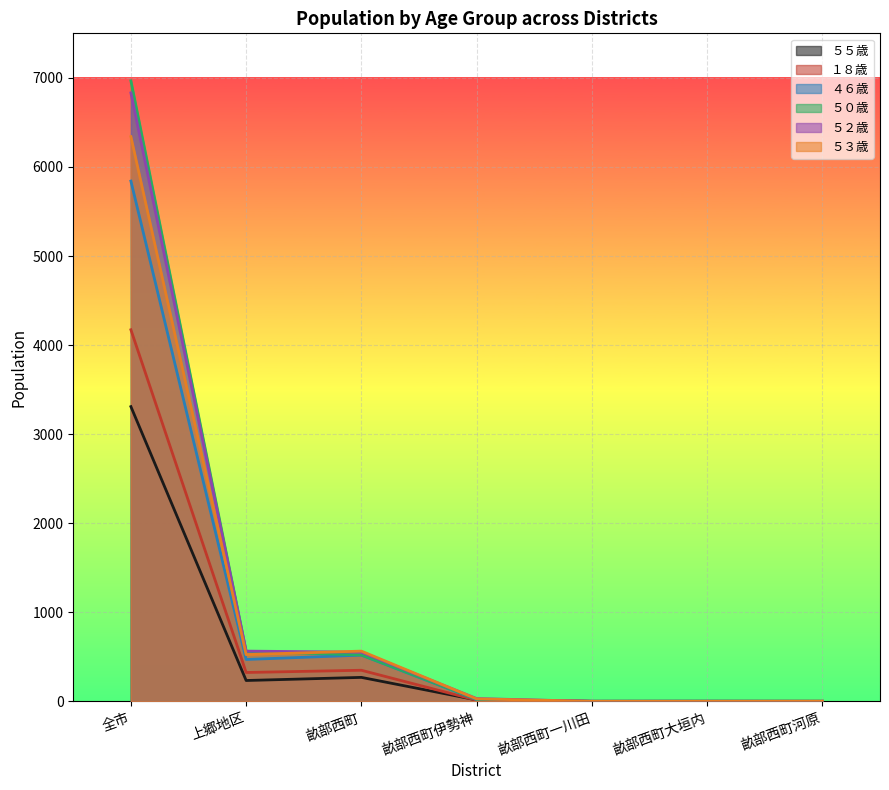

Reading right to left, extract all data points from this chart.

５５歳: 畝部西町河原=0	畝部西町大垣内=1	畝部西町一川田=0	畝部西町伊勢神=16	畝部西町=269	上郷地区=234	全市=3309
１８歳: 畝部西町河原=2	畝部西町大垣内=0	畝部西町一川田=1	畝部西町伊勢神=13	畝部西町=349	上郷地区=324	全市=4172
４６歳: 畝部西町河原=0	畝部西町大垣内=0	畝部西町一川田=1	畝部西町伊勢神=19	畝部西町=519	上郷地区=470	全市=5841
５０歳: 畝部西町河原=0	畝部西町大垣内=1	畝部西町一川田=0	畝部西町伊勢神=23	畝部西町=521	上郷地区=561	全市=6967
５２歳: 畝部西町河原=0	畝部西町大垣内=1	畝部西町一川田=0	畝部西町伊勢神=31	畝部西町=552	上郷地区=564	全市=6831
５３歳: 畝部西町河原=0	畝部西町大垣内=0	畝部西町一川田=0	畝部西町伊勢神=28	畝部西町=564	上郷地区=525	全市=6340